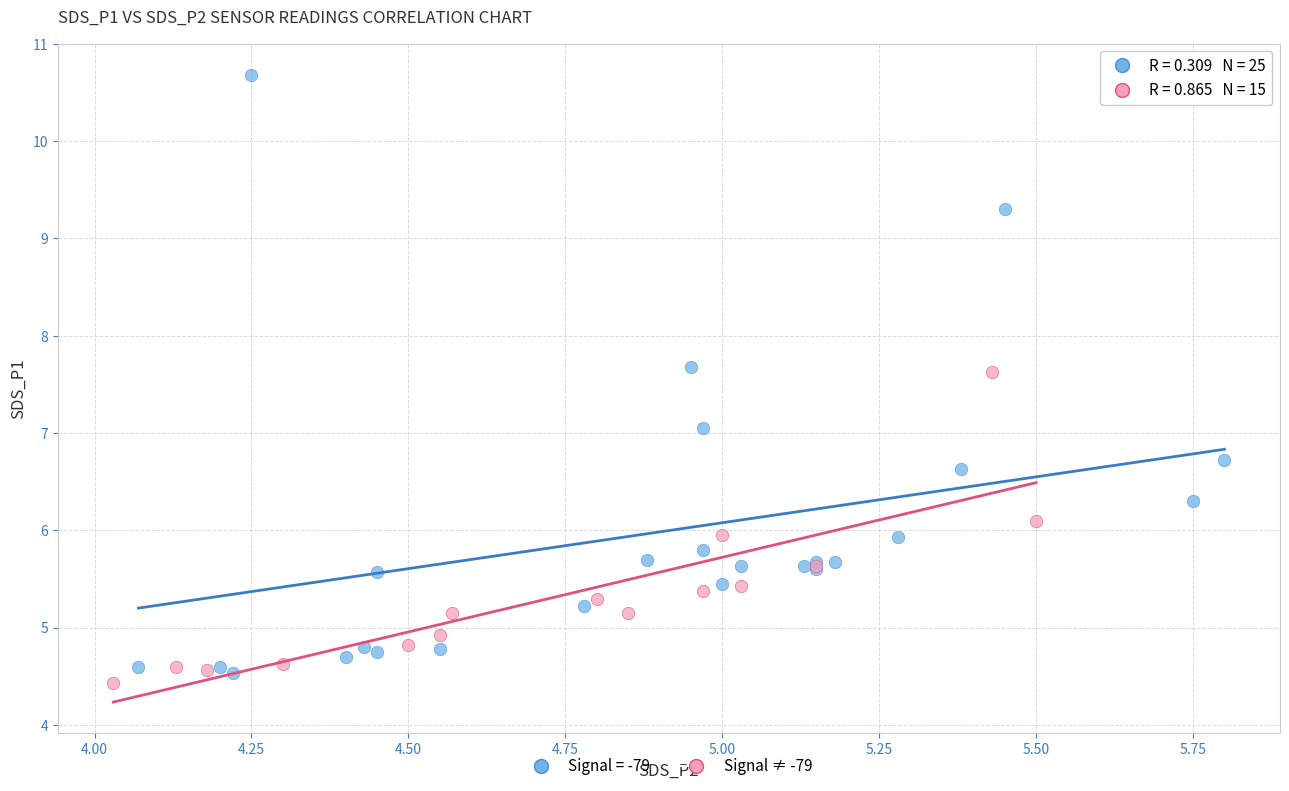

Which series has the largest Y range (max minus min)?

Signal = -79